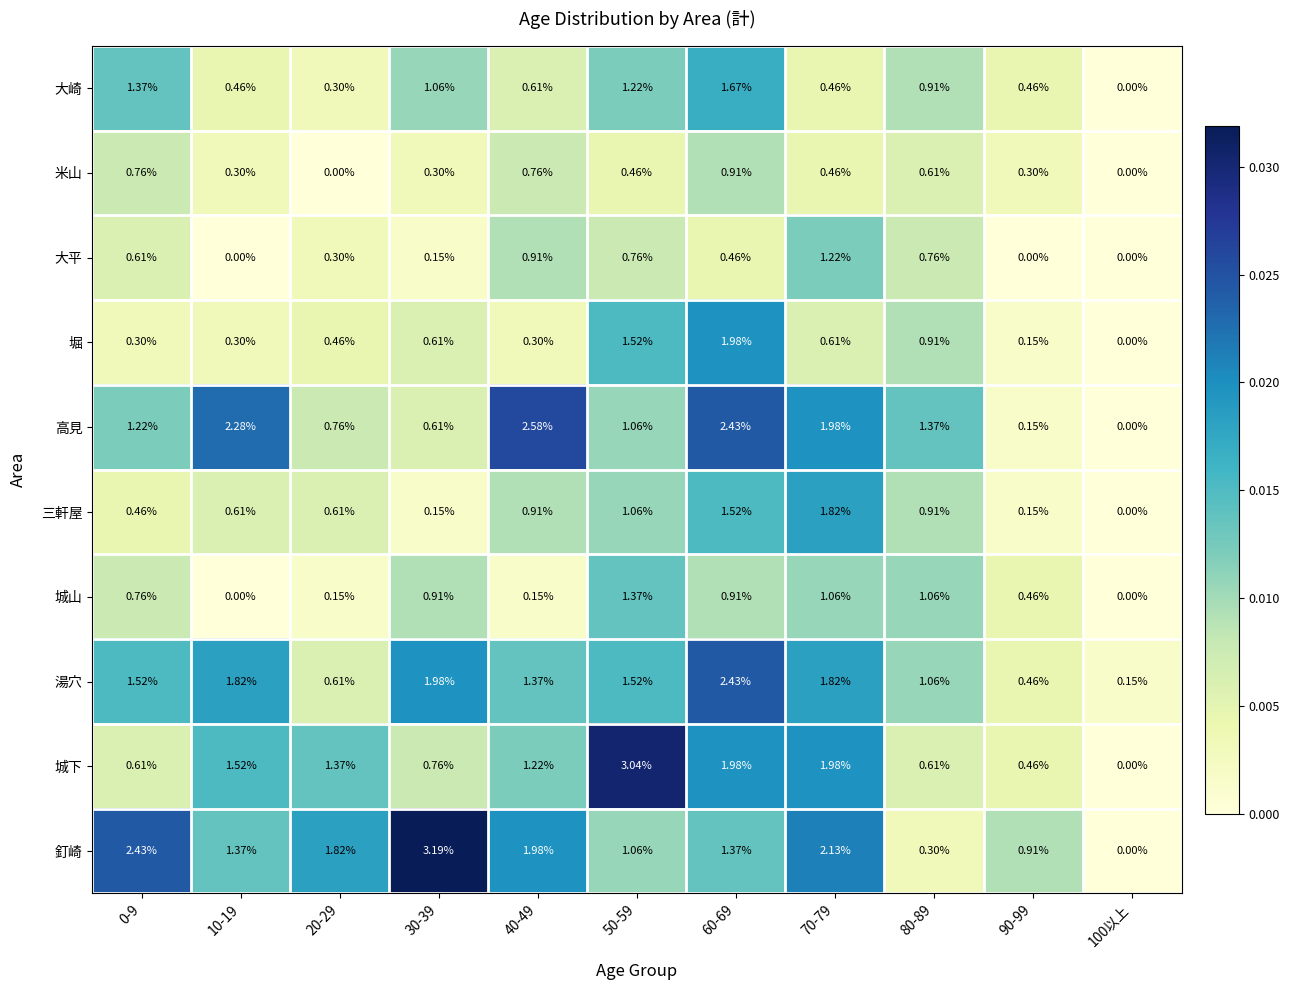

List the series in order of their peak value, highest first.

釘崎, 城下, 高見, 湯穴, 堀, 三軒屋, 大崎, 城山, 大平, 米山